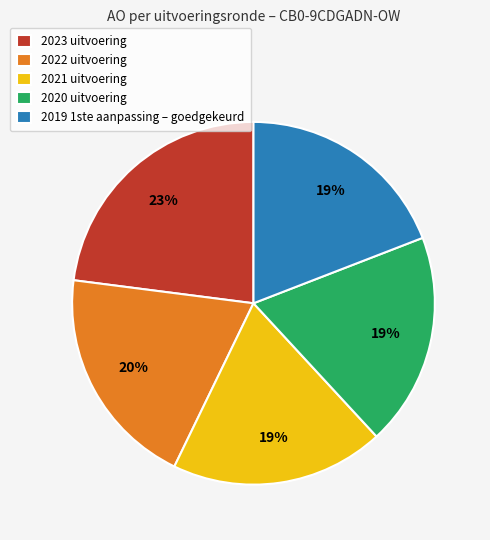

Between 2023 uitvoering and 2022 uitvoering, which is larger?

2023 uitvoering